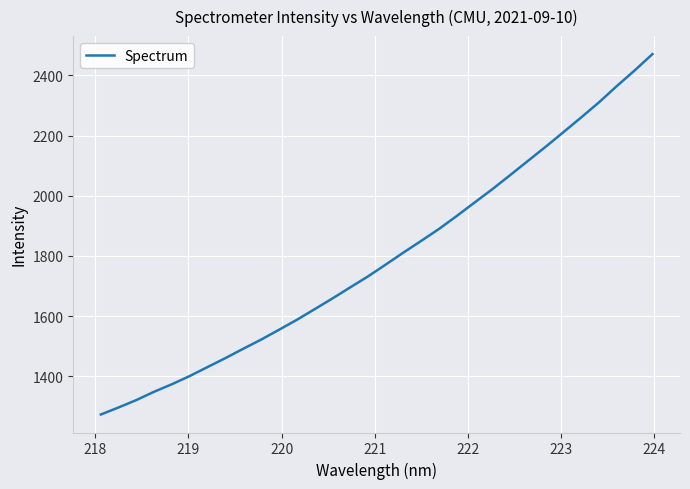

What is the minimum value shown in the chart?

1273.4